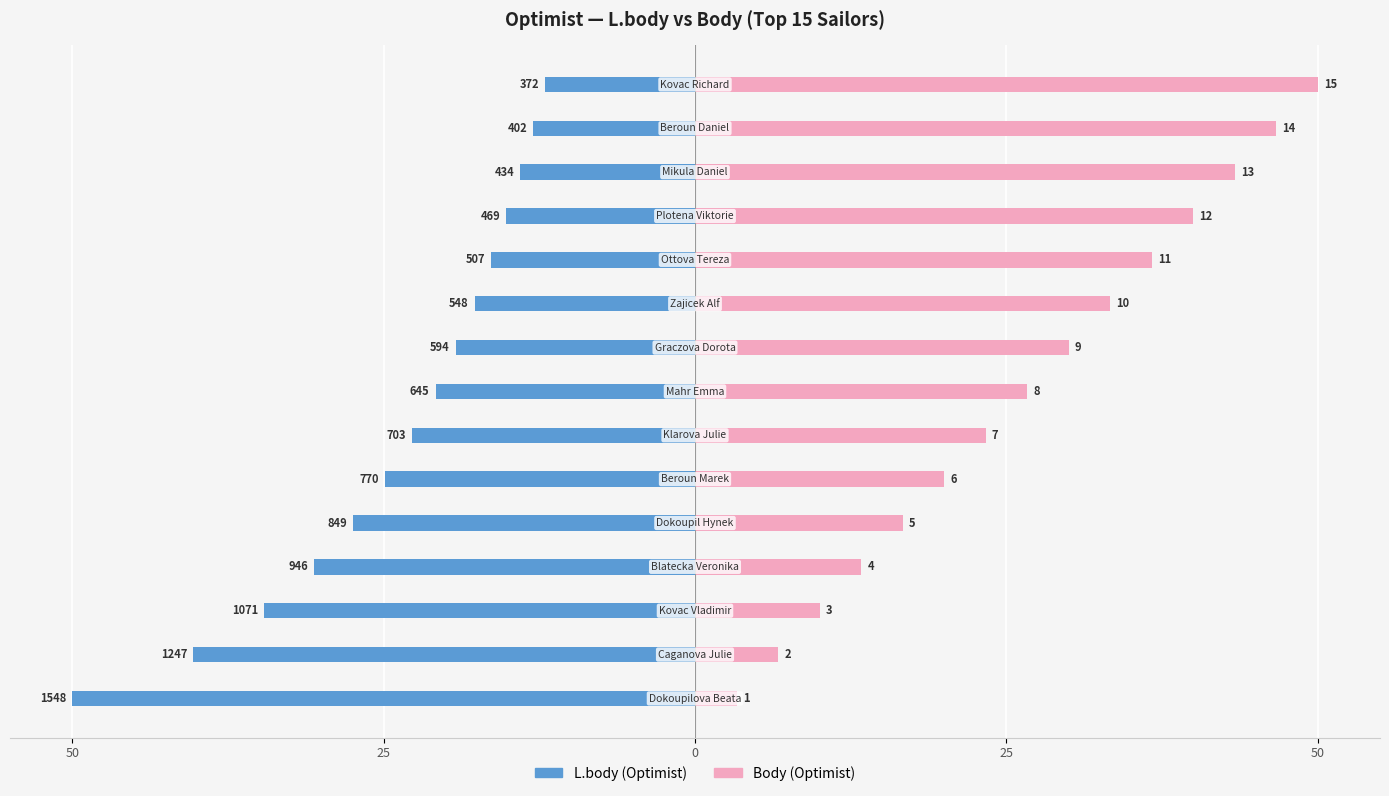

What is the difference between the L.body (Optimist) values at 25 and 0?

4.0